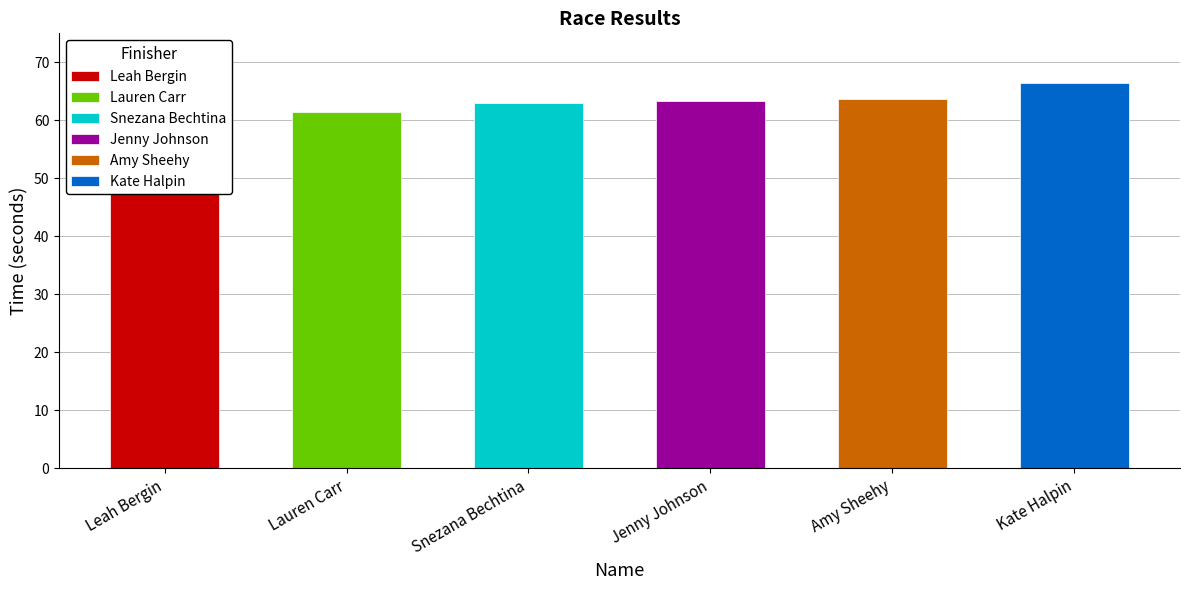

Where is the data nearest to the value 63?

Snezana Bechtina